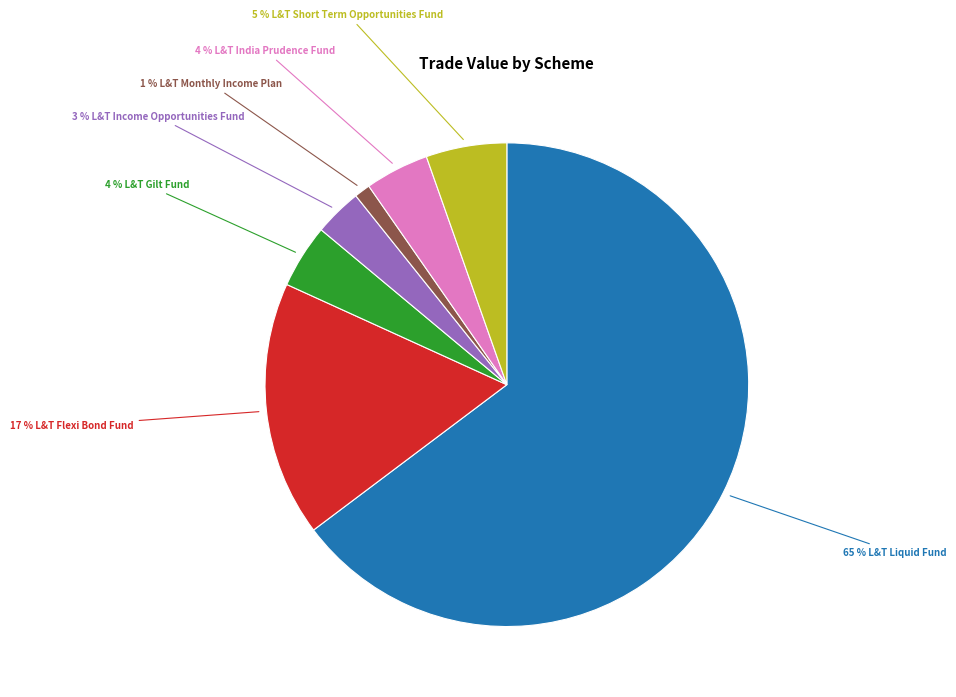

Count the number of slices in the pie.

7